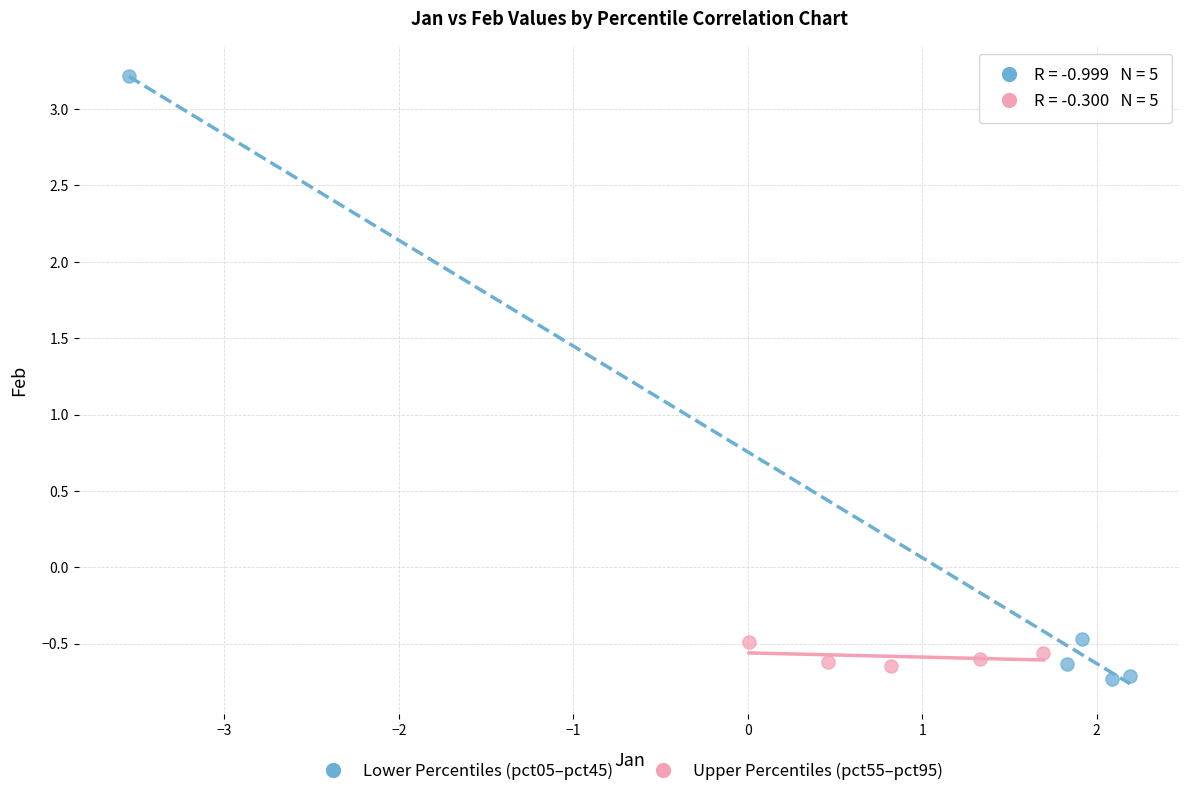

Which series contains the lowest Y value?

Lower Percentiles (pct05–pct45)